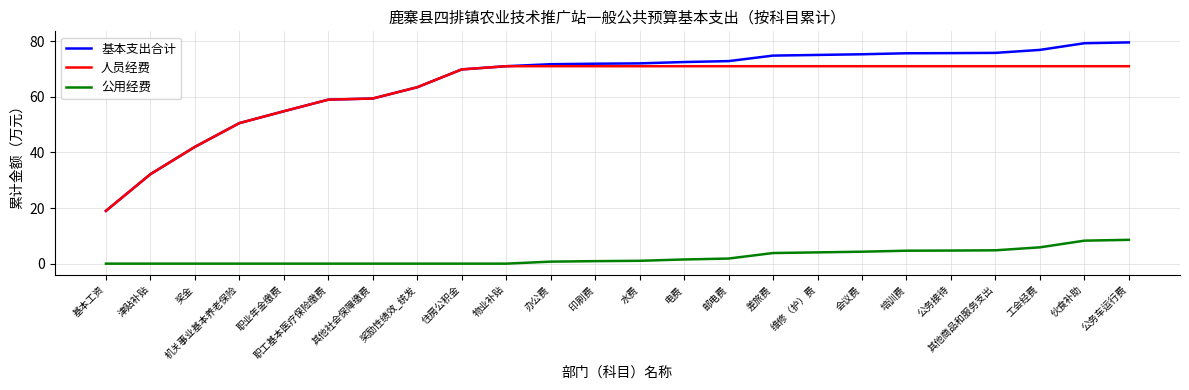

True or false: 公用经费 and 人员经费 intersect in this chart.

False